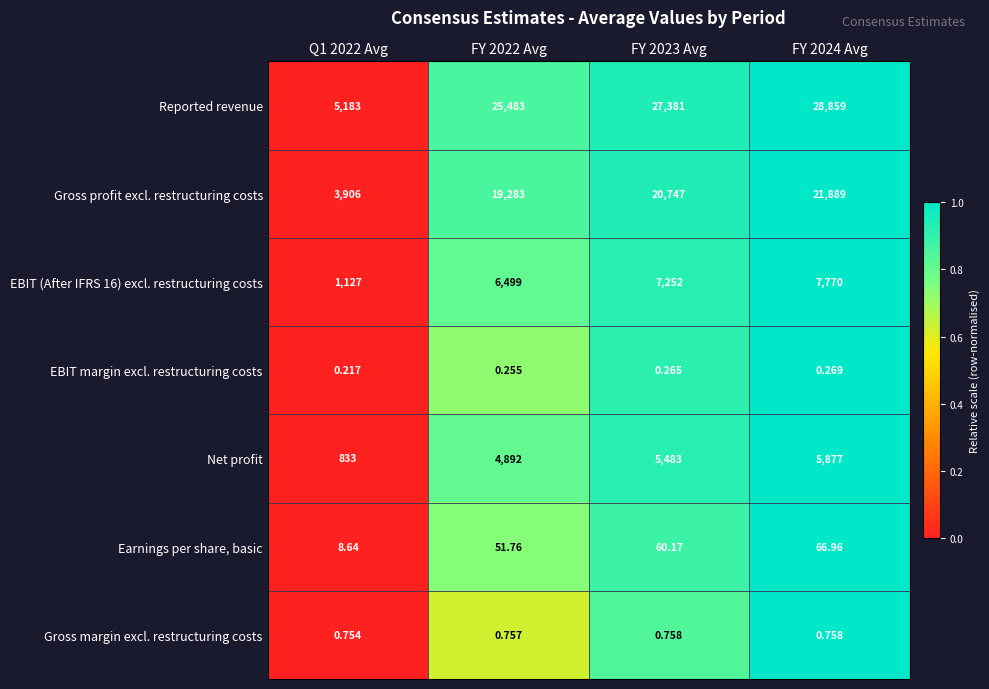

Is the value of EBIT (After IFRS 16) excl. restructuring costs at FY 2023 Avg greater than the value of EBIT margin excl. restructuring costs at Q1 2022 Avg?

Yes